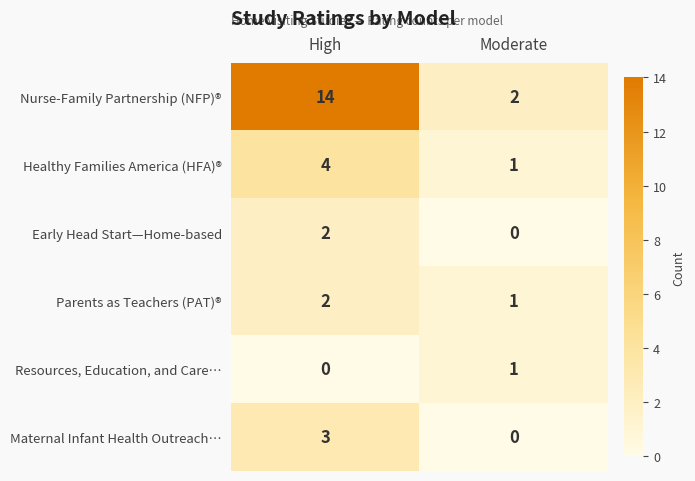

What is the difference between the highest and lowest values at High?

14